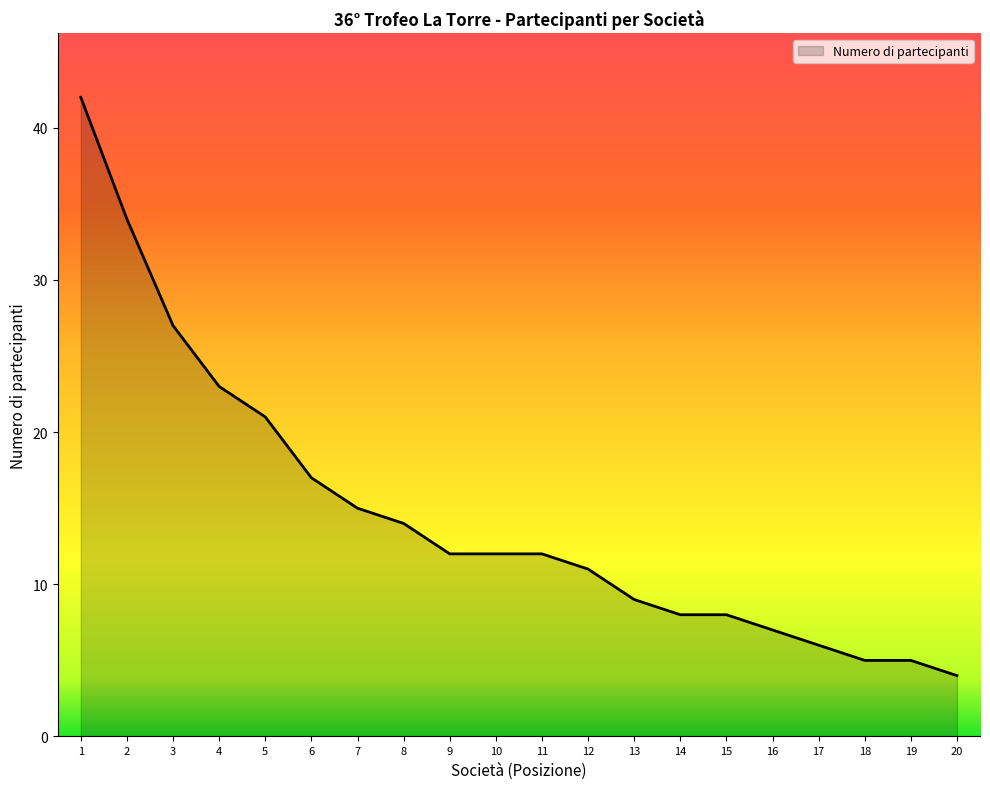

What is the smallest value displayed?

4